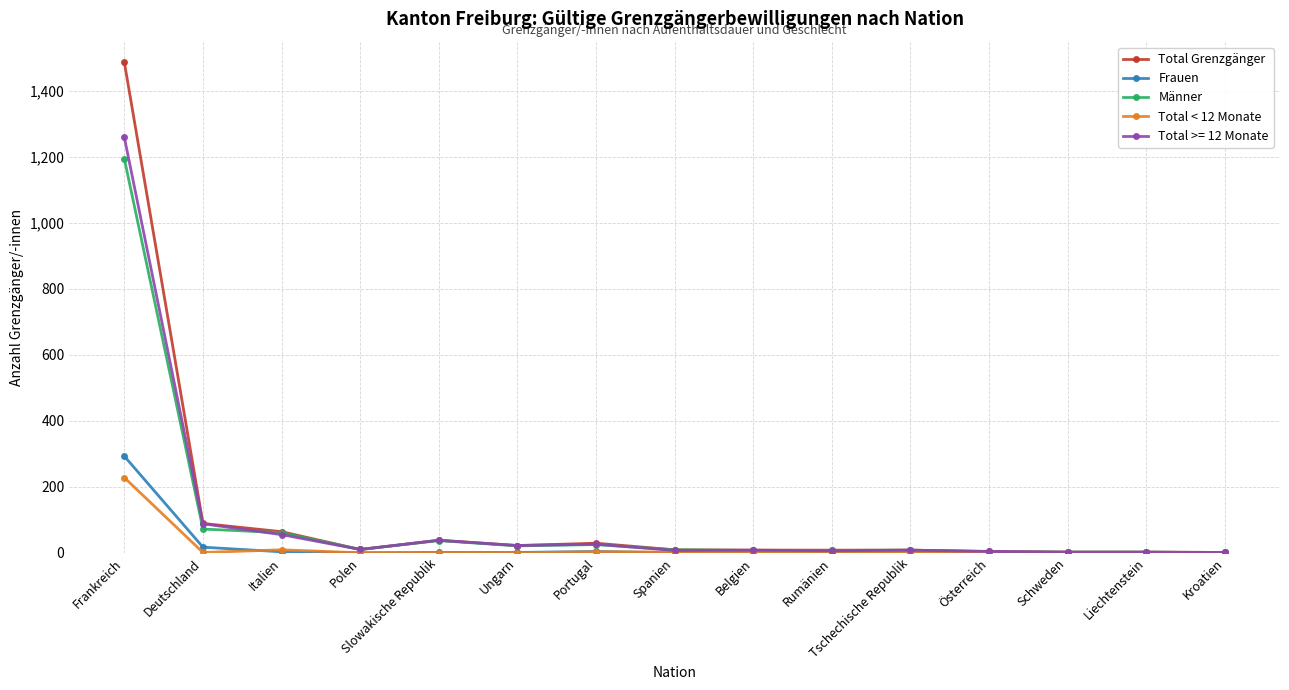

How many lines are shown in the chart?

5